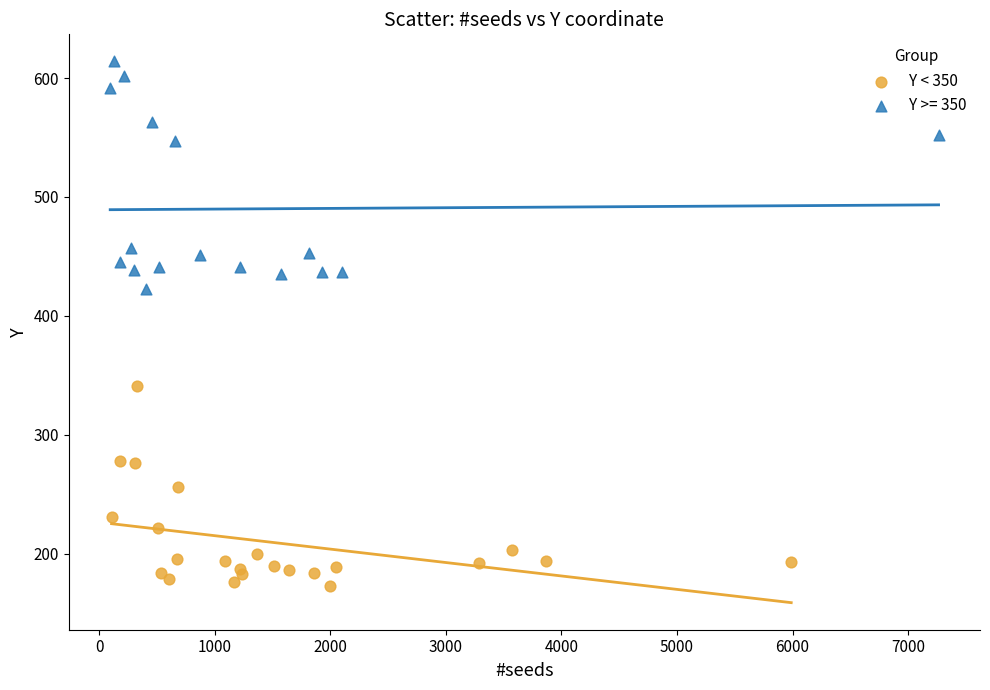

Which series reaches the minimum Y coordinate?

Y < 350